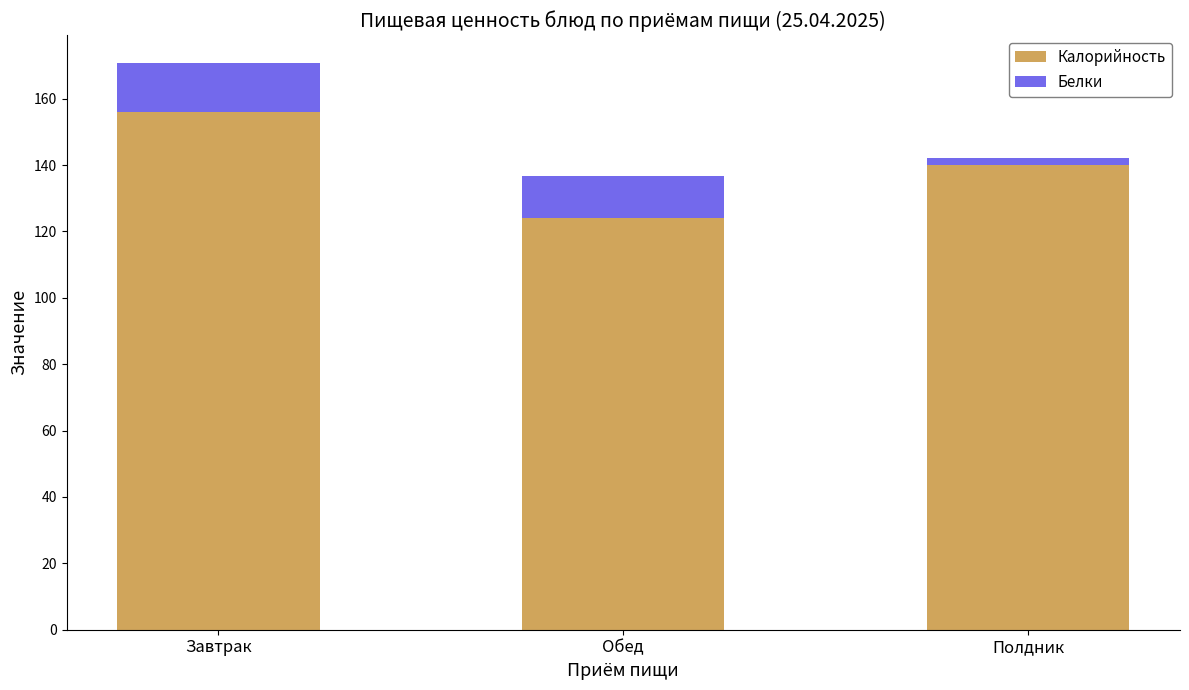

List the labels in order of Калорийность value, smallest first.

Обед, Полдник, Завтрак